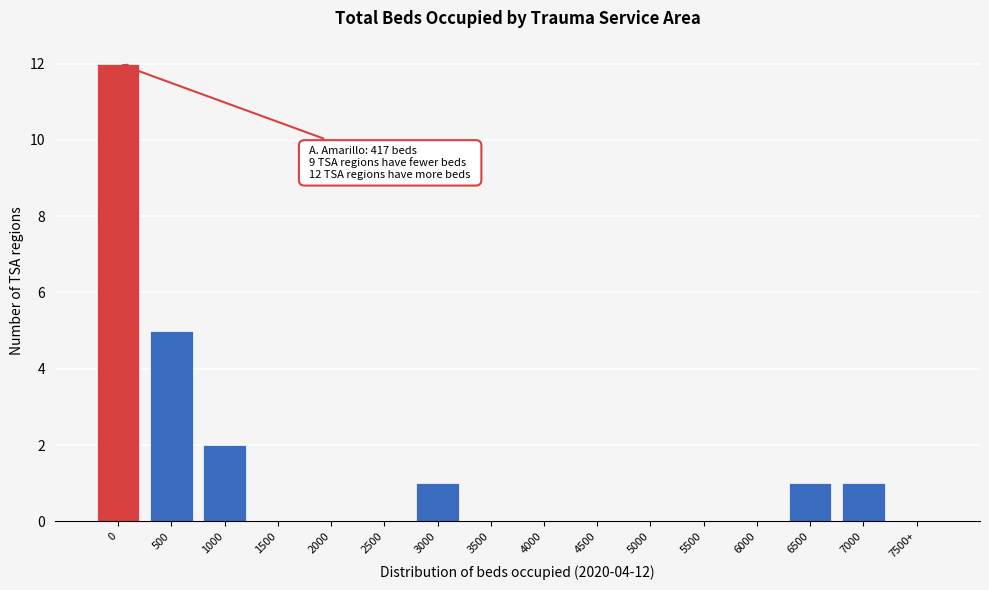

Reading left to right, transcribe all the data shown in this chart.

0=12	500=5	1000=2	1500=0	2000=0	2500=0	3000=1	3500=0	4000=0	4500=0	5000=0	5500=0	6000=0	6500=1	7000=1	7500+=0